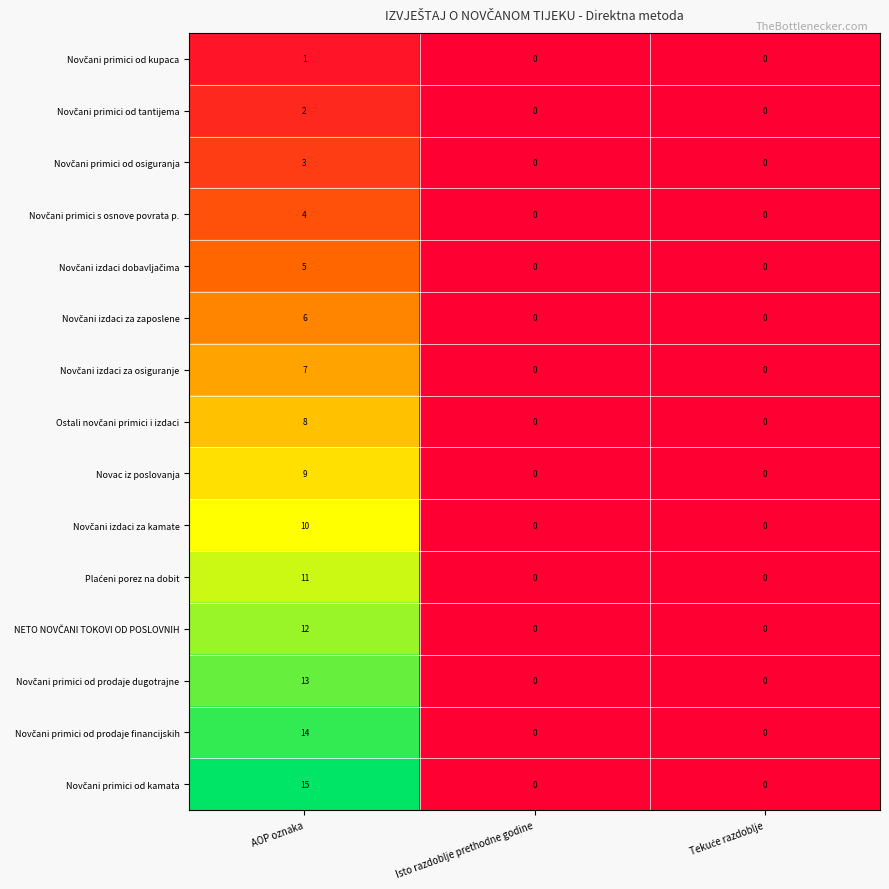

What is the spread (max minus min) of values at AOP oznaka?

14